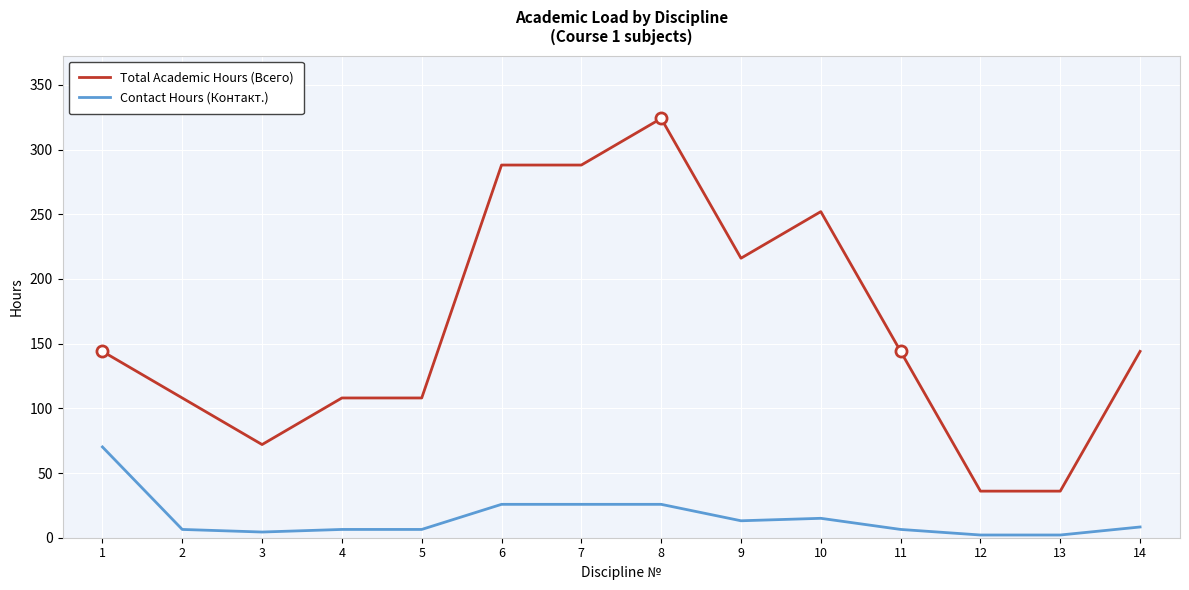

At 1, list the series in order from largest to smallest.

Total Academic Hours (Всего), Contact Hours (Контакт.)